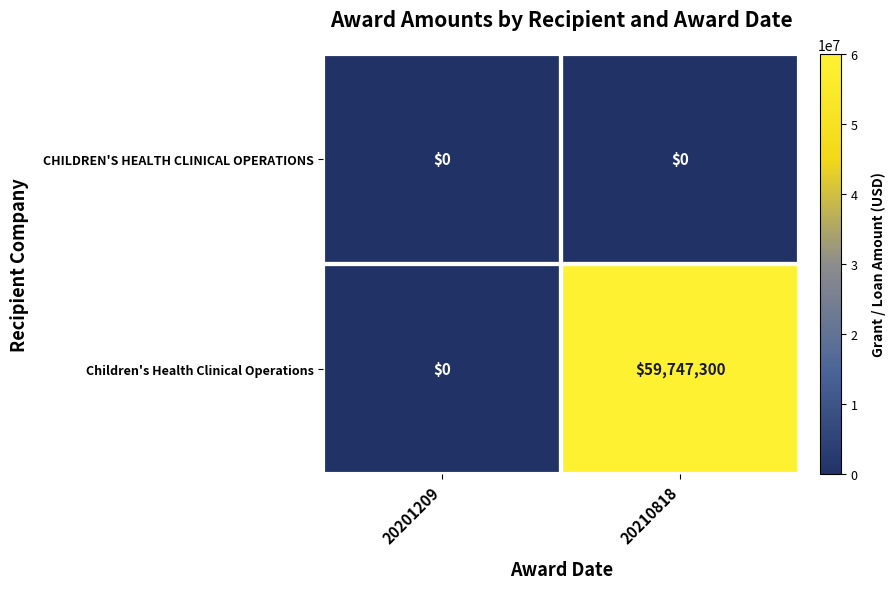

Where is Children's Health Clinical Operations nearest to the value 29873650?

20201209